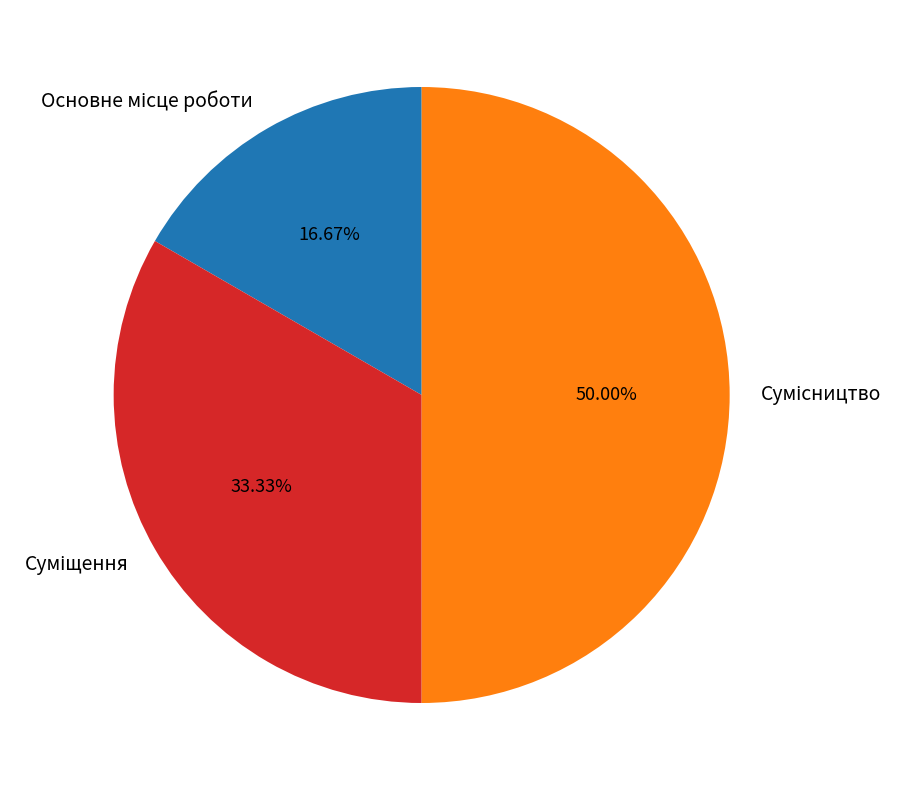

How many segments does this pie chart have?

3